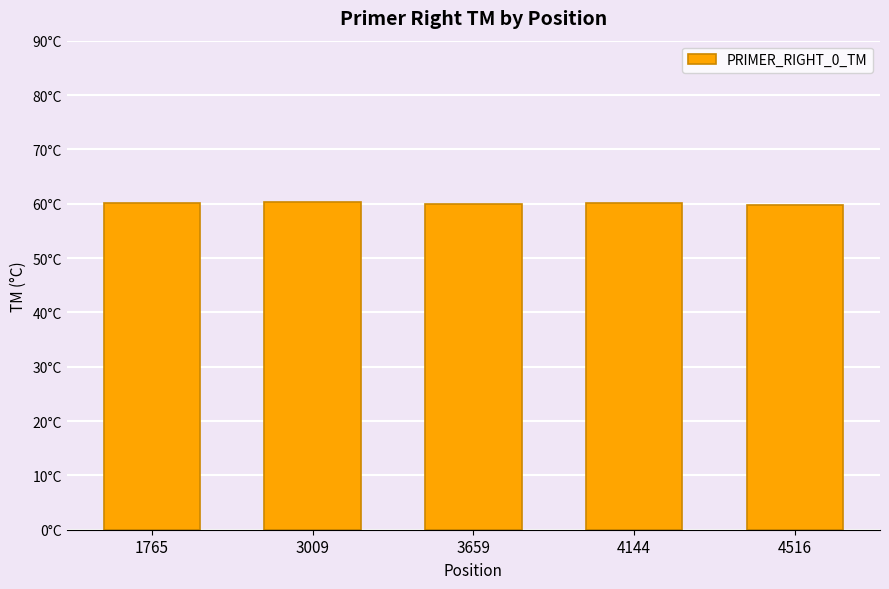

Are the bars grouped side by side (vs. stacked)?

No